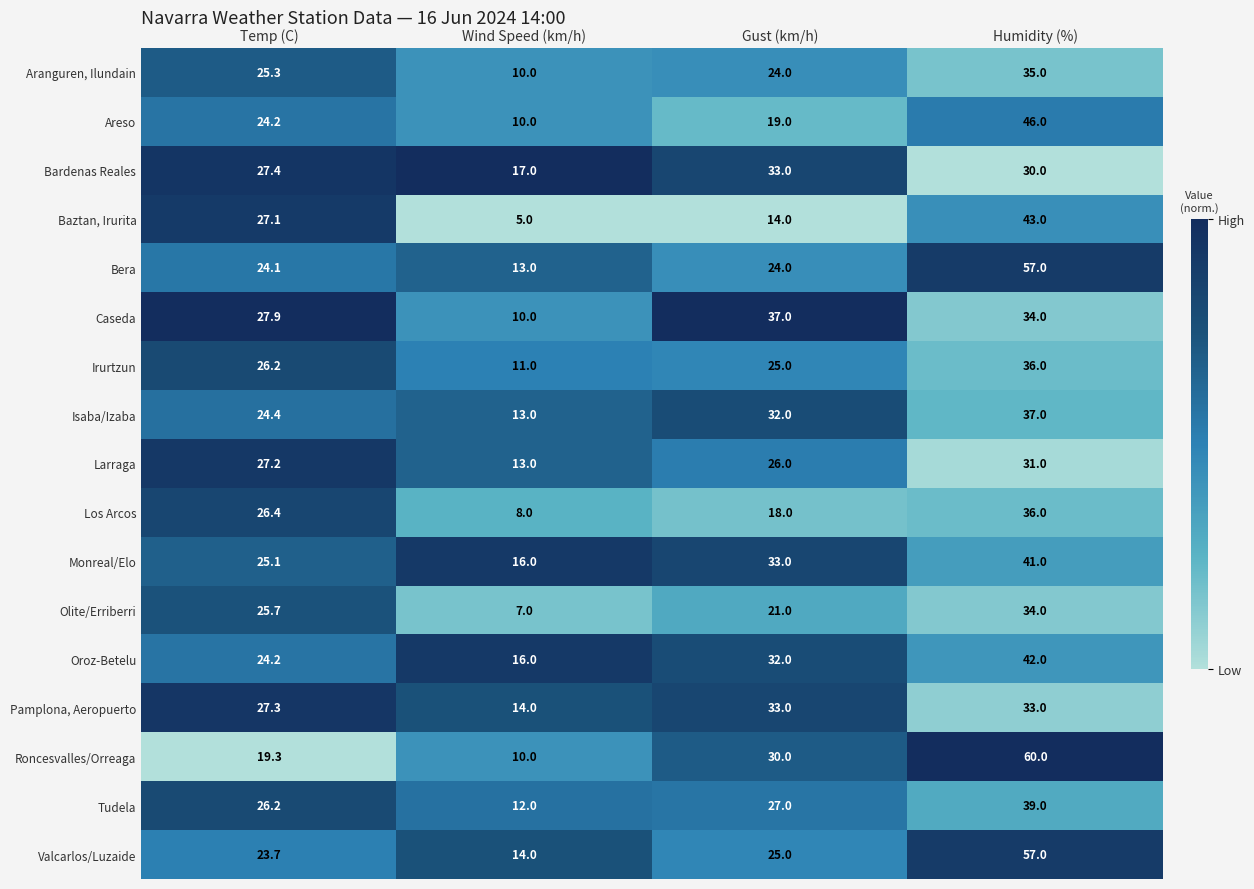

Is the value of Baztan, Irurita at Humidity (%) greater than the value of Aranguren, Ilundain at Wind Speed (km/h)?

Yes